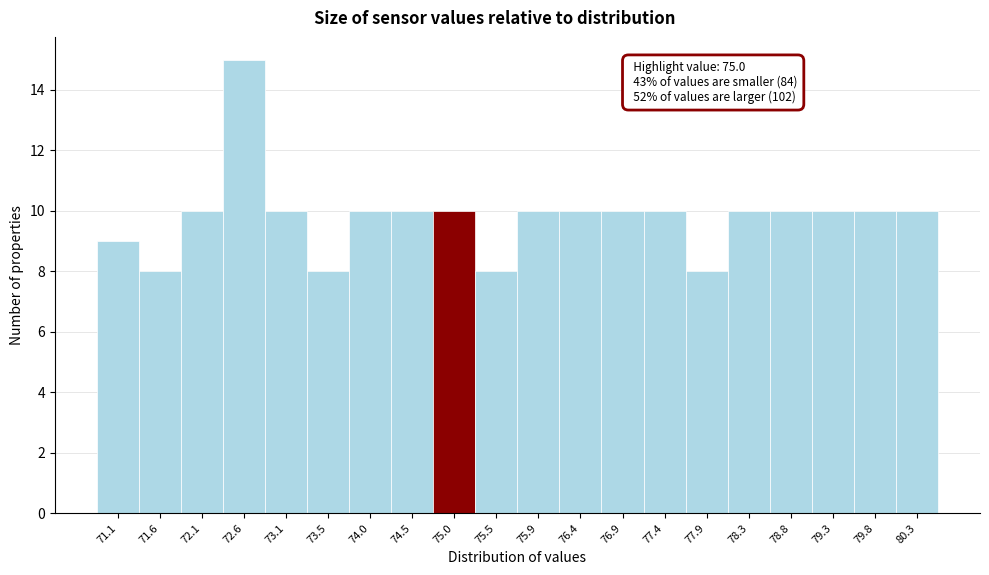

Over which range of the x-axis is the bar tallest?

72.34 to 72.82